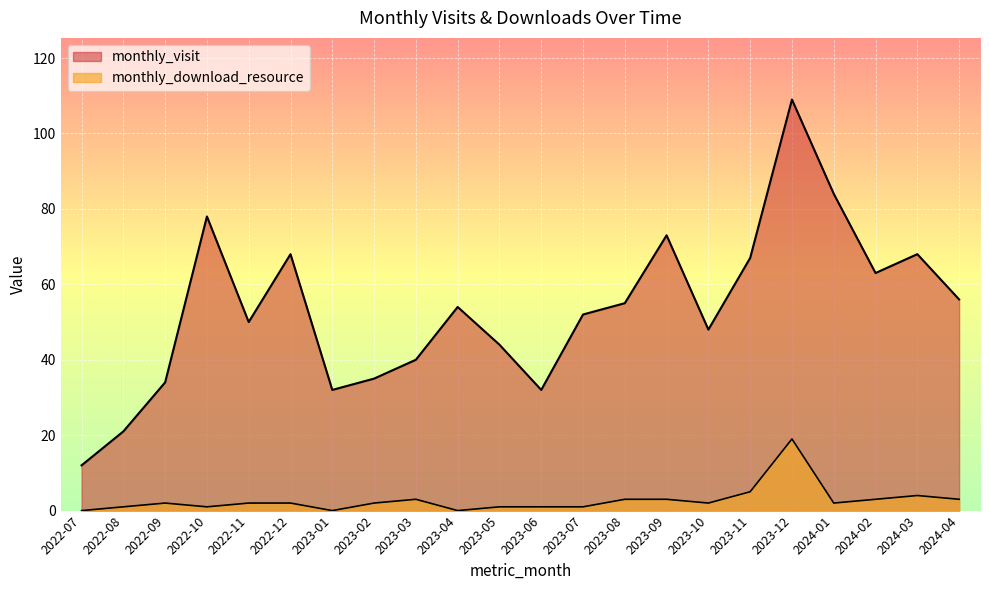

Reading left to right, what are all the values shown in this chart?

monthly_visit: 2022-07=12	2022-08=21	2022-09=34	2022-10=78	2022-11=50	2022-12=68	2023-01=32	2023-02=35	2023-03=40	2023-04=54	2023-05=44	2023-06=32	2023-07=52	2023-08=55	2023-09=73	2023-10=48	2023-11=67	2023-12=109	2024-01=84	2024-02=63	2024-03=68	2024-04=56
monthly_download_resource: 2022-07=0	2022-08=1	2022-09=2	2022-10=1	2022-11=2	2022-12=2	2023-01=0	2023-02=2	2023-03=3	2023-04=0	2023-05=1	2023-06=1	2023-07=1	2023-08=3	2023-09=3	2023-10=2	2023-11=5	2023-12=19	2024-01=2	2024-02=3	2024-03=4	2024-04=3